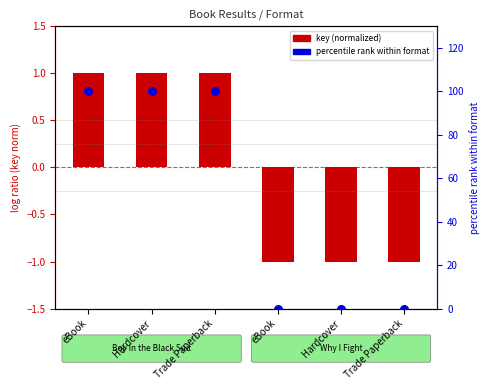

Is the value of percentile rank within format at eBook greater than the value of key (normalized) at Hardcover?

Yes